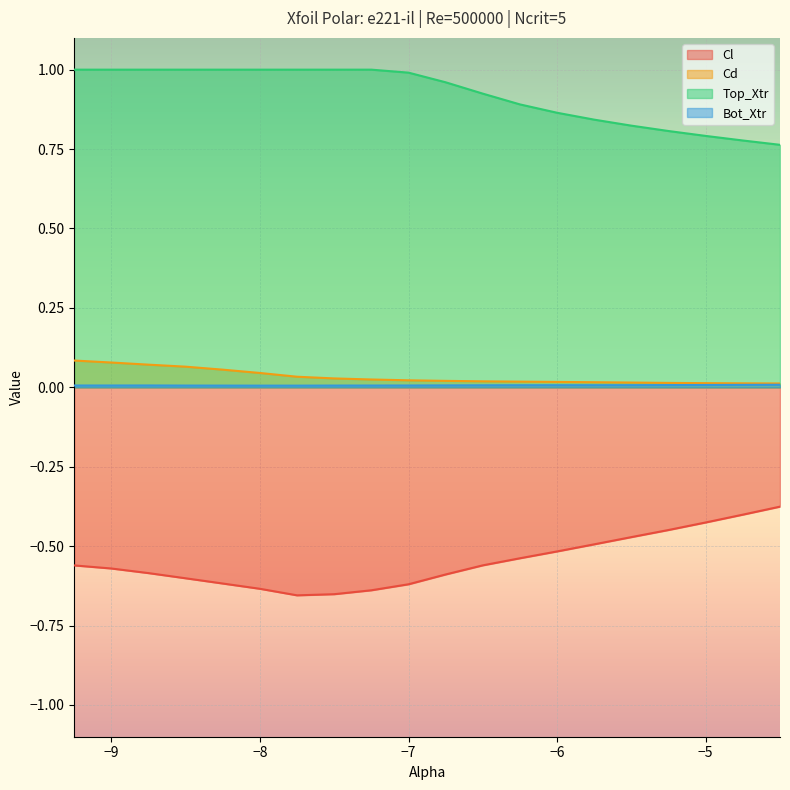

Reading right to left, transcribe all the data shown in this chart.

Cl: -4.5=-0.4	-4.75=-0.4	-5.0=-0.4	-5.25=-0.4	-5.5=-0.5	-5.75=-0.5	-6.0=-0.5	-6.25=-0.5	-6.5=-0.6	-6.75=-0.6	-7.0=-0.6	-7.25=-0.6	-7.5=-0.7	-7.75=-0.7	-8.0=-0.6	-8.25=-0.6	-8.5=-0.6	-8.75=-0.6	-9.0=-0.6	-9.25=-0.6
Cd: -4.5=0.0	-4.75=0.0	-5.0=0.0	-5.25=0.0	-5.5=0.0	-5.75=0.0	-6.0=0.0	-6.25=0.0	-6.5=0.0	-6.75=0.0	-7.0=0.0	-7.25=0.0	-7.5=0.0	-7.75=0.0	-8.0=0.0	-8.25=0.1	-8.5=0.1	-8.75=0.1	-9.0=0.1	-9.25=0.1
Top_Xtr: -4.5=0.8	-4.75=0.8	-5.0=0.8	-5.25=0.8	-5.5=0.8	-5.75=0.8	-6.0=0.9	-6.25=0.9	-6.5=0.9	-6.75=1.0	-7.0=1.0	-7.25=1.0	-7.5=1.0	-7.75=1.0	-8.0=1.0	-8.25=1.0	-8.5=1.0	-8.75=1.0	-9.0=1.0	-9.25=1.0
Bot_Xtr: -4.5=0.0	-4.75=0.0	-5.0=0.0	-5.25=0.0	-5.5=0.0	-5.75=0.0	-6.0=0.0	-6.25=0.0	-6.5=0.0	-6.75=0.0	-7.0=0.0	-7.25=0.0	-7.5=0.0	-7.75=0.0	-8.0=0.0	-8.25=0.0	-8.5=0.0	-8.75=0.0	-9.0=0.0	-9.25=0.0